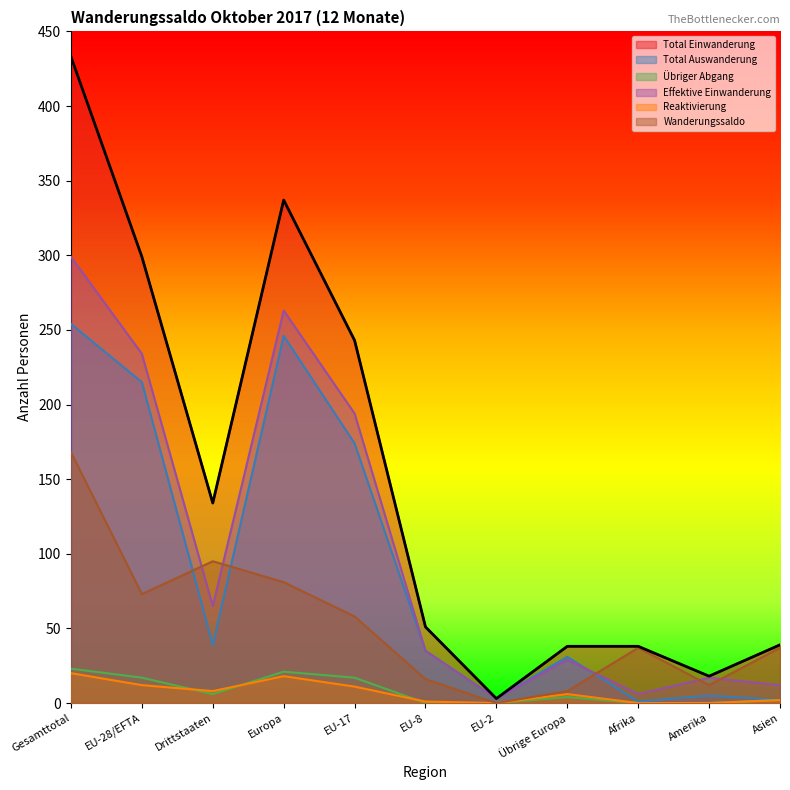

What is the maximum value shown in the chart?

433